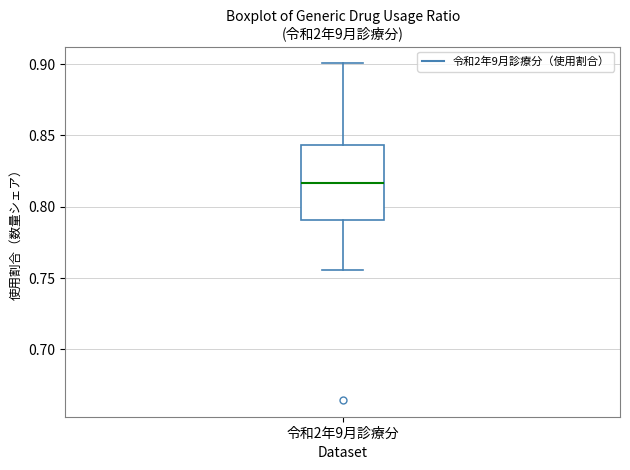

Where is the lower edge of the box for 令和2年9月診療分 on the y-axis? The values are not printed on the chart, so give them approximately, as read against the axis.

0.790